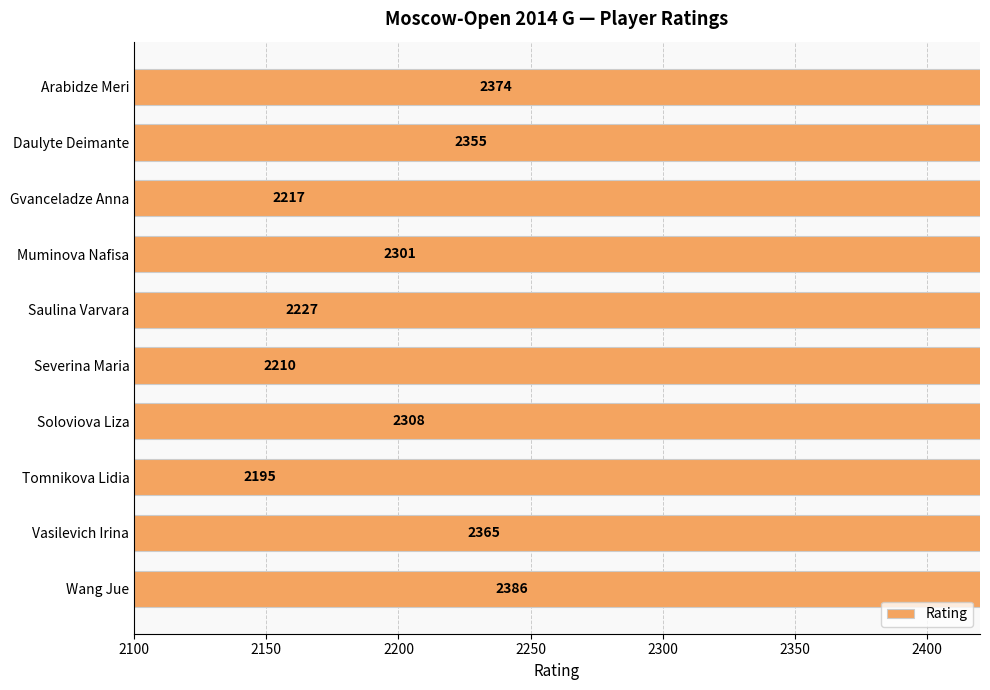

What is the value of the 8th bar from the left?

2195